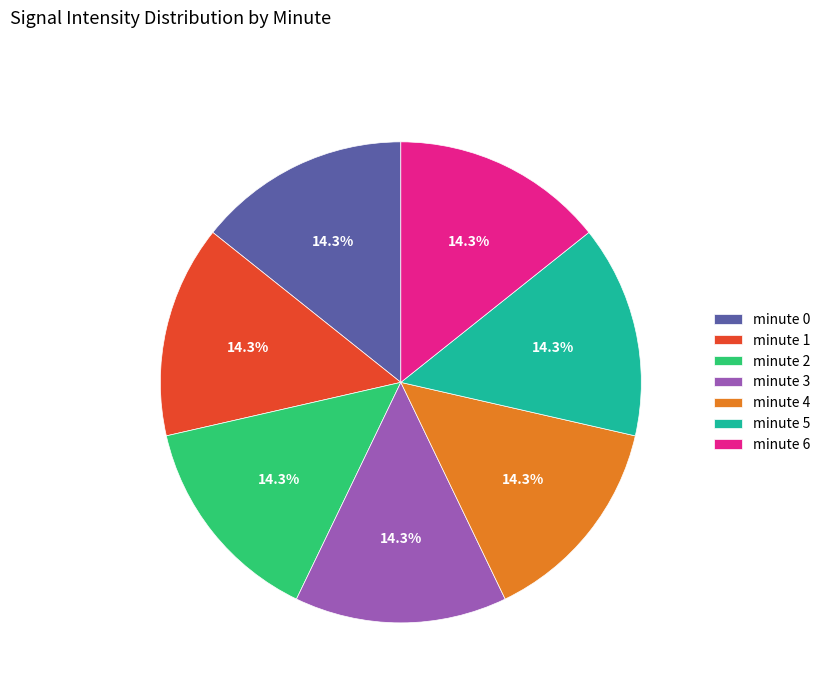

Does minute 2 account for over 50% of the chart?

No